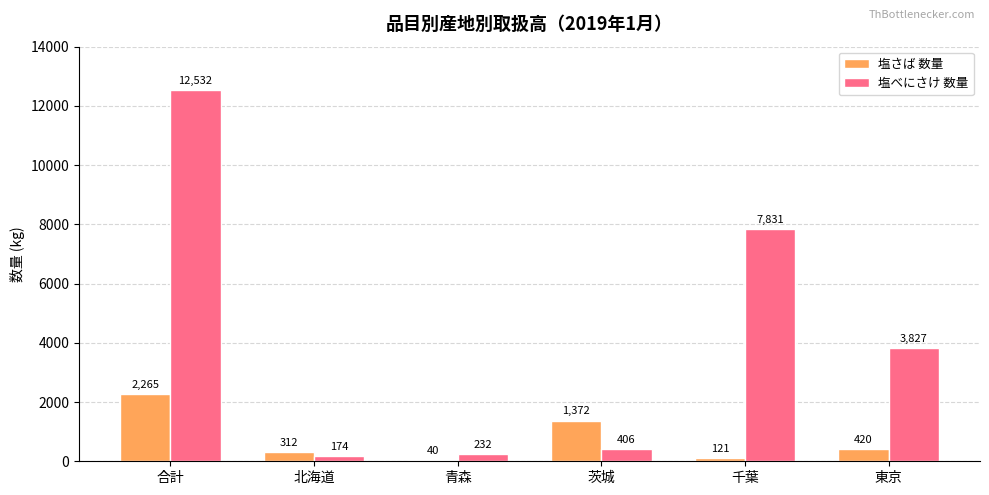

True or false: 塩べにさけ 数量 has a value of 12146 at 千葉.

False